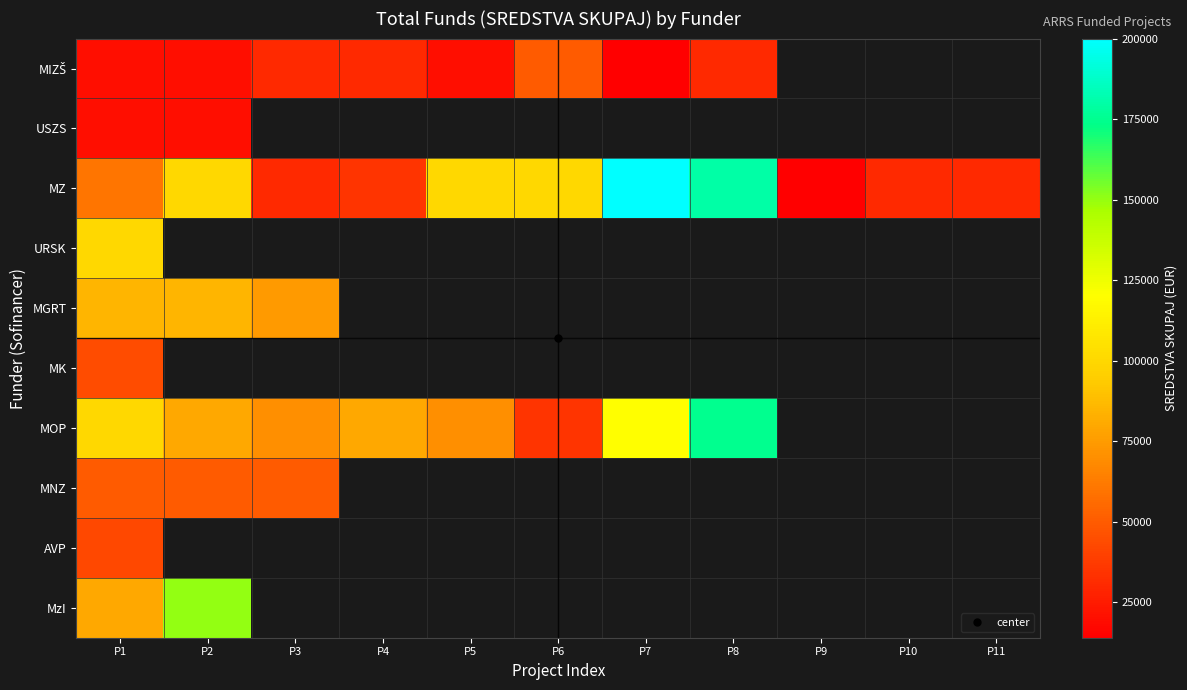

How many values in MNZ are above zero?

3